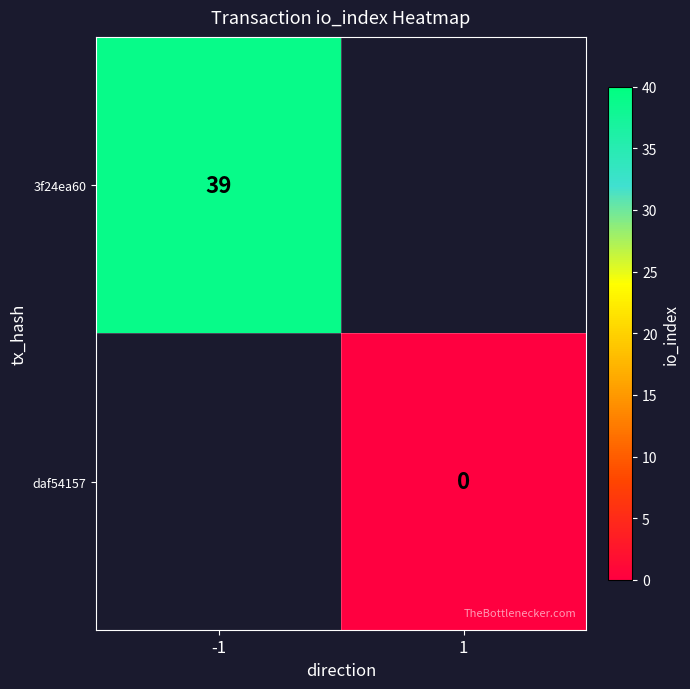

Is the value of 3f24ea60 at -1 greater than the value of daf54157 at 1?

Yes